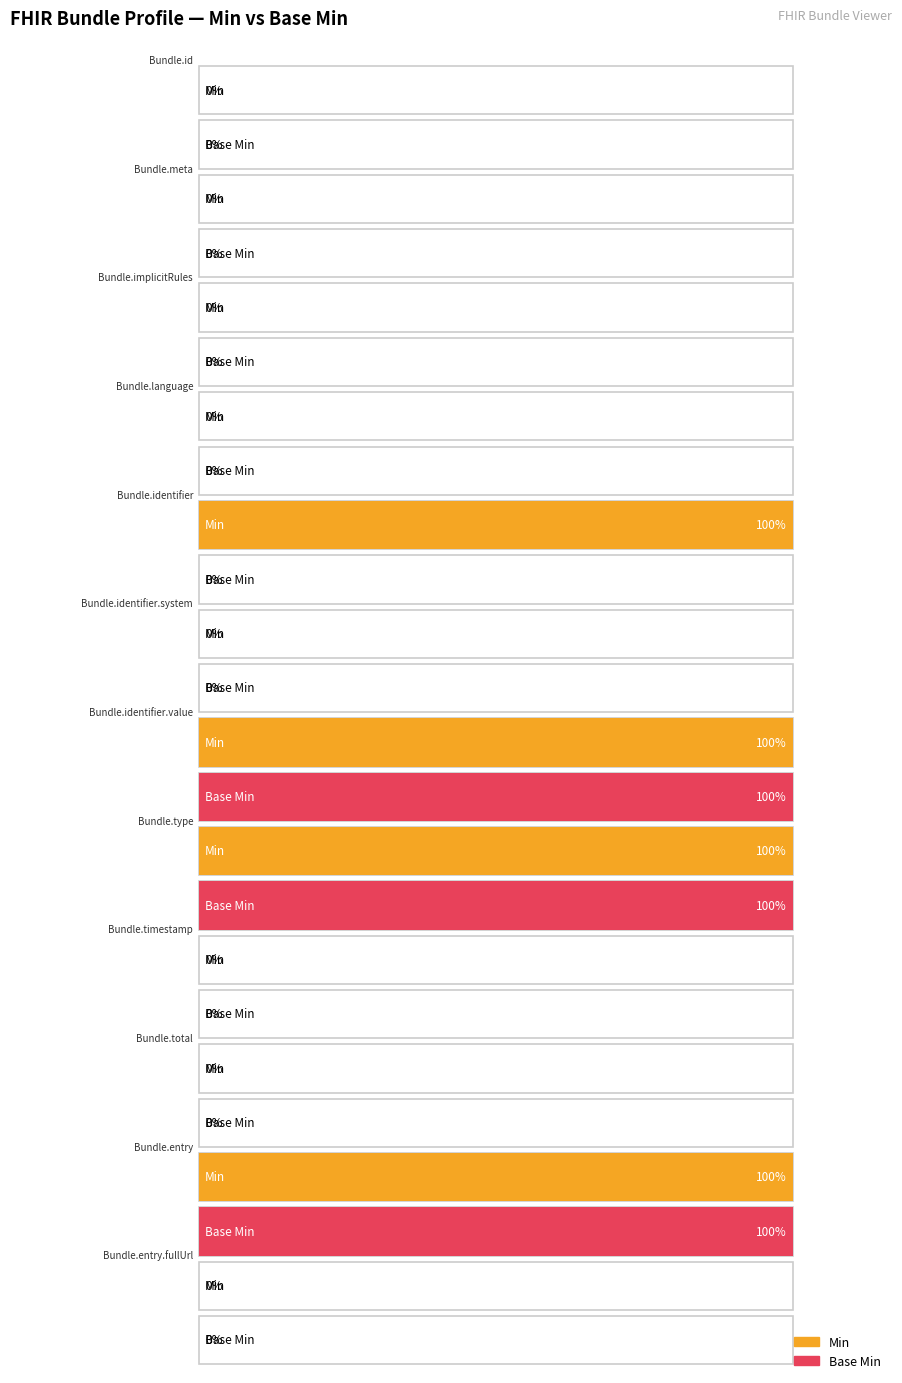

Reading left to right, what are all the values shown in this chart?

Min: 0	0	0	0	1	0	1	1	0	0	1	0
Base Min: 0	0	0	0	0	0	1	1	0	0	1	0